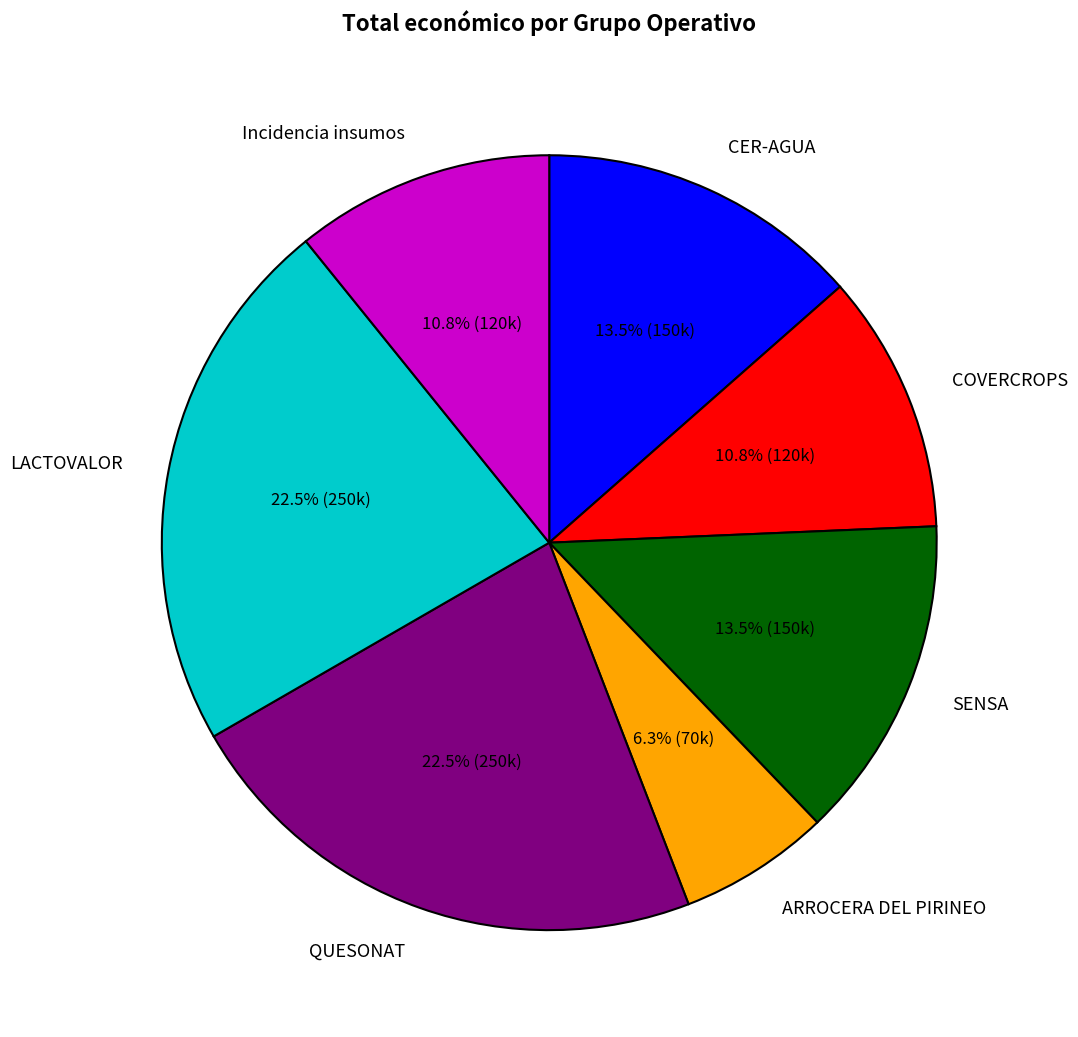

Approximately how many times larger is the value at ARROCERA DEL PIRINEO compared to CER-AGUA?

0.5